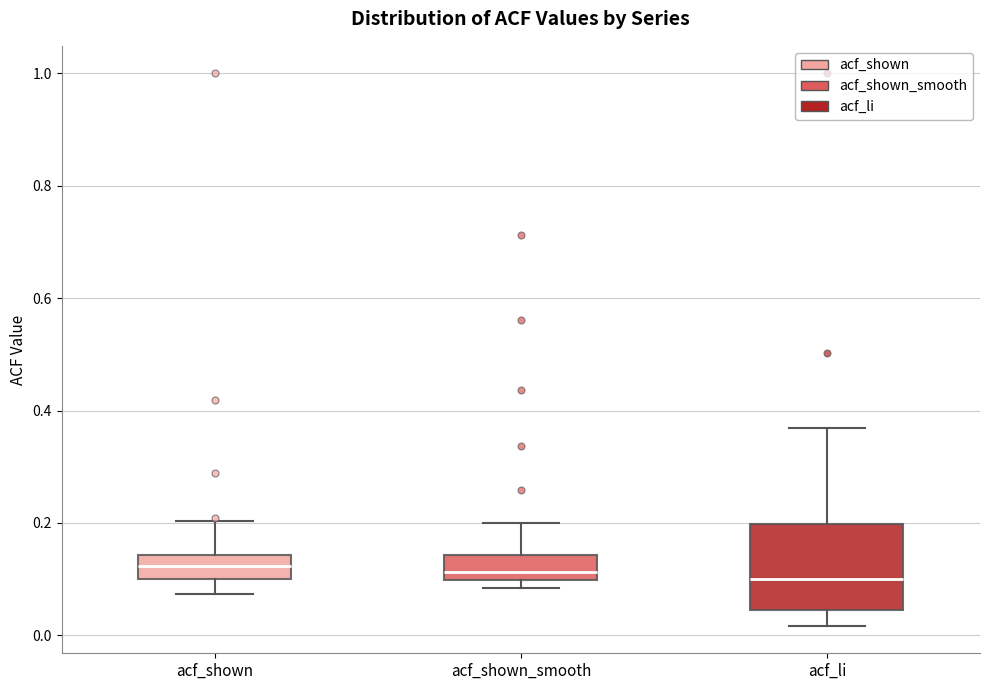

Reading left to right, transcribe this box plot: for each box, give where its median line is, the range the box spans, and where its two whiskers end, as read against the y-axis. The values are not printed on the chart, so give them approximately, as read against the axis.

acf_shown: median 0.12, box 0.10 to 0.14, whiskers 0.08 to 0.20
acf_shown_smooth: median 0.12, box 0.10 to 0.14, whiskers 0.08 to 0.20
acf_li: median 0.10, box 0.04 to 0.20, whiskers 0.02 to 0.36